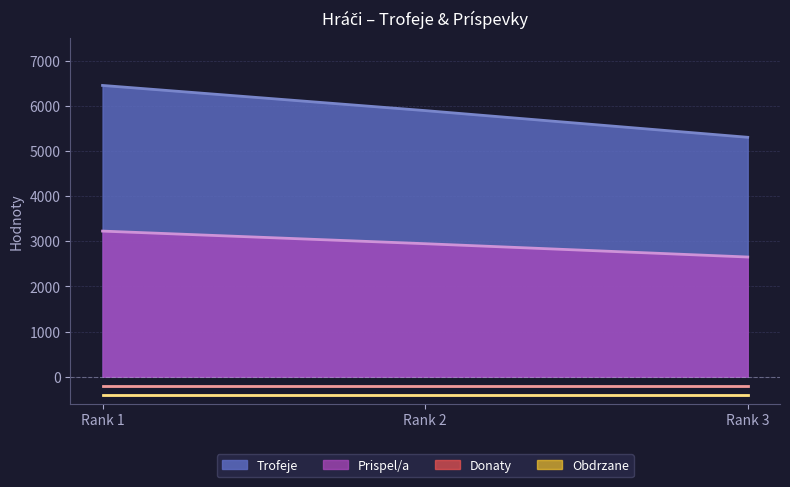

At how many categories does at least one series exceed 4153?

3